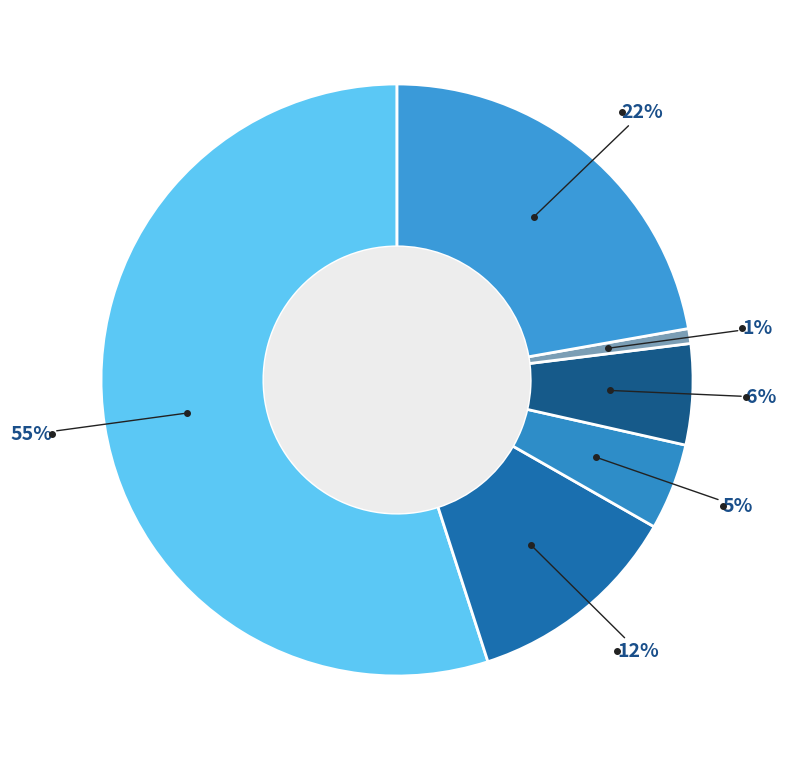

Count the number of slices in the pie.

6